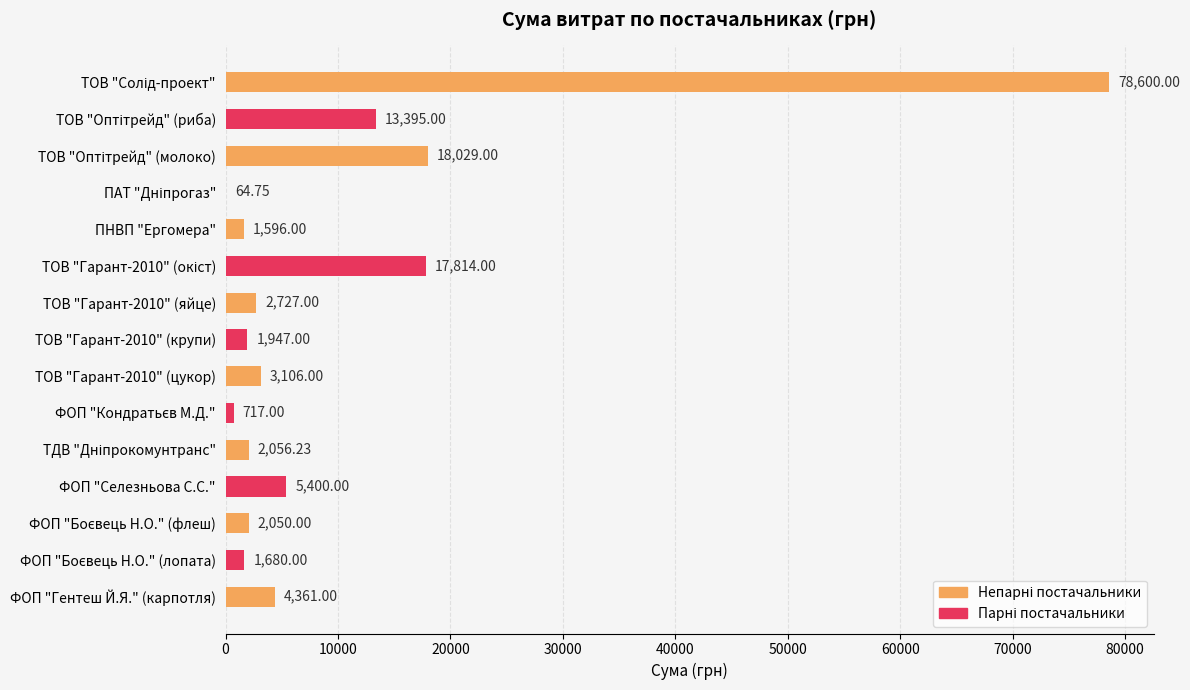

What is the change in value from ТОВ "Гарант-2010" (цукор) to ФОП "Селезньова С.С."?

+2294.0